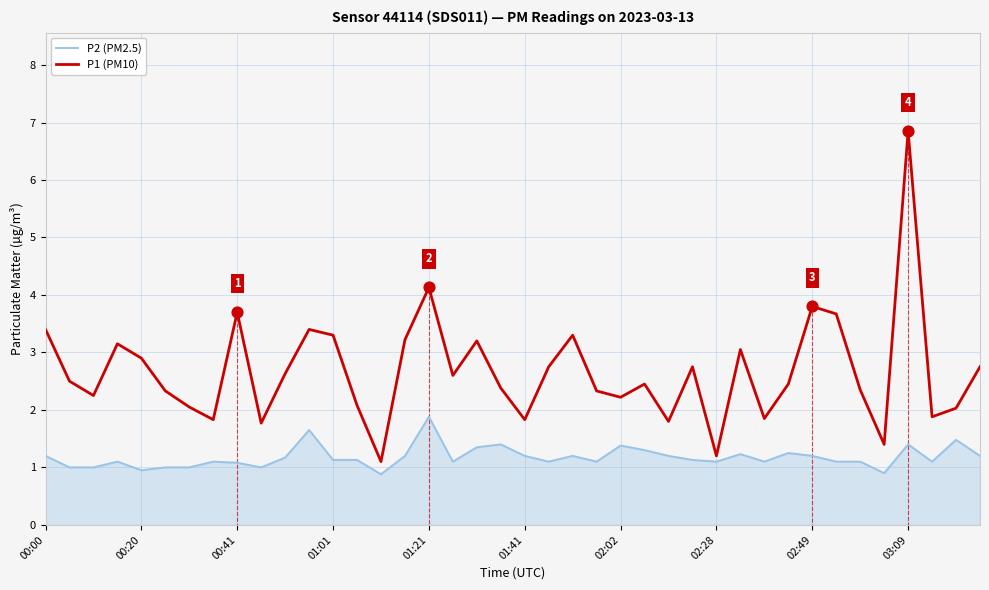

At how many categories does at least one series exceed 4?

2